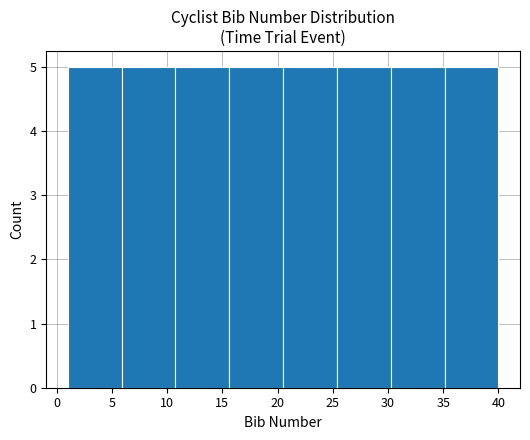

Reading left to right, list every bar in this chart as the range it spans on the x-axis followed by its height. Neither the bar edges nor the heights are printed on the chart, so give them approximately, as read against the axes.

1.0 to 6.0: 5
6.0 to 11.0: 5
11.0 to 15.5: 5
15.5 to 20.5: 5
20.5 to 25.5: 5
25.5 to 30.5: 5
30.5 to 35.0: 5
35.0 to 40.0: 5